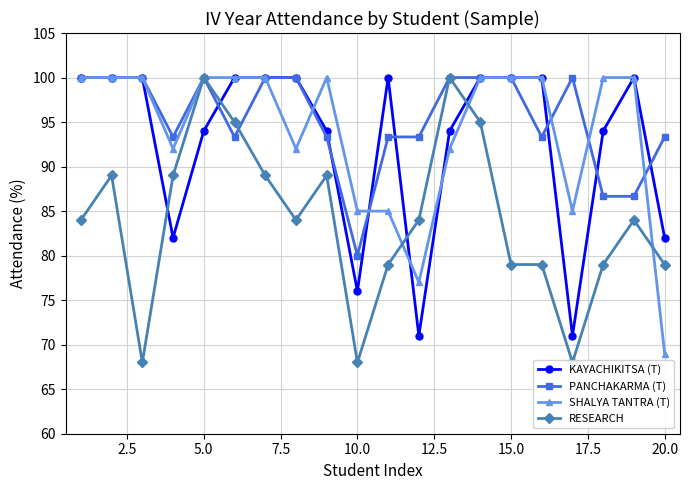

What is the minimum value for PANCHAKARMA (T)?

80.0